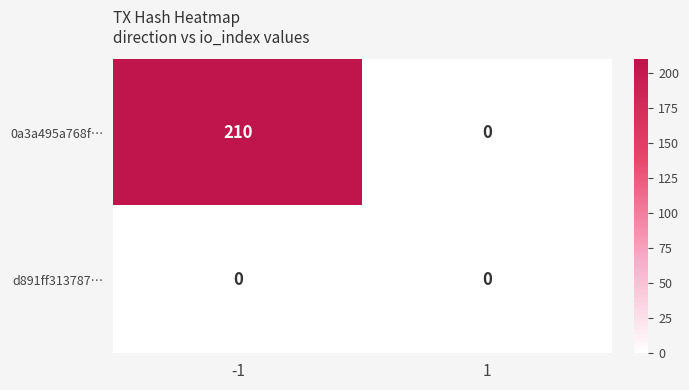

What is the sum of the 0a3a495a768f… values at 1 and -1?

210